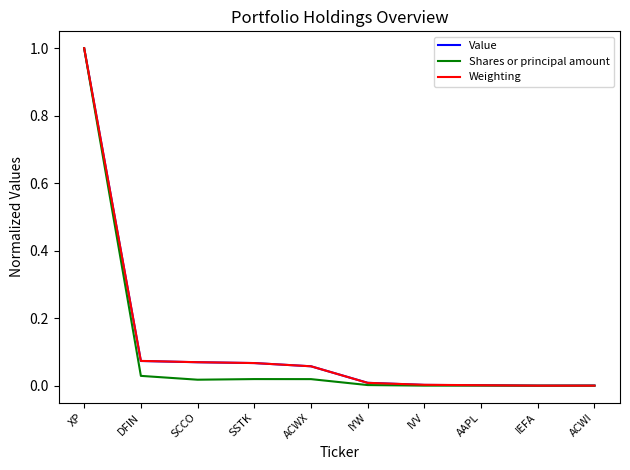

How many series are shown in this chart?

3